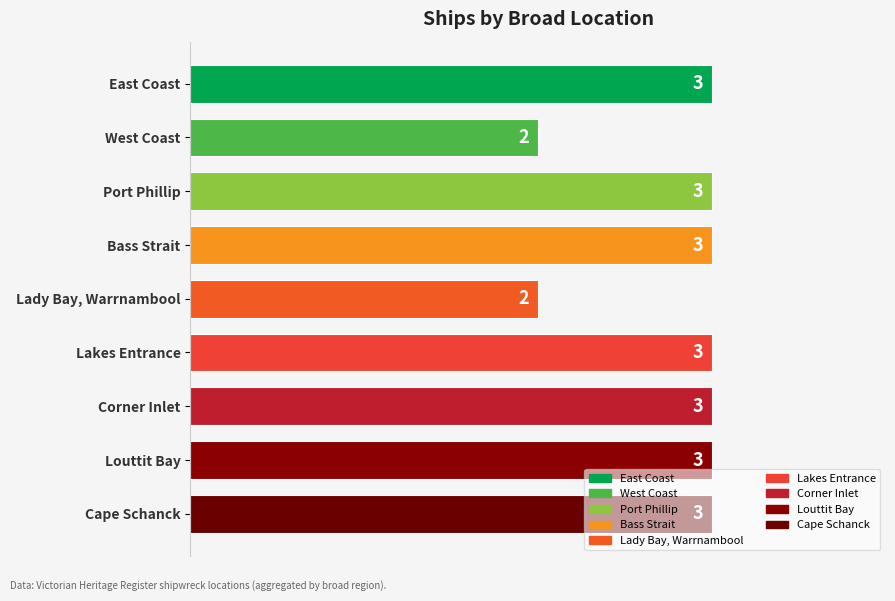

What is the minimum value shown in the chart?

2